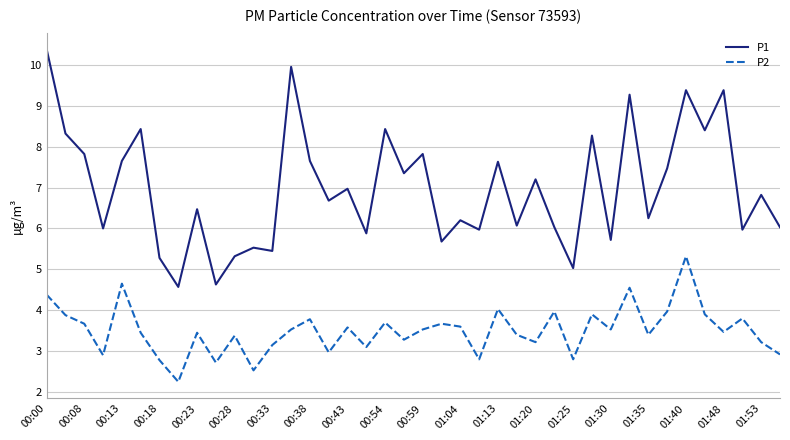

Which series has the largest total across all categories?

P1